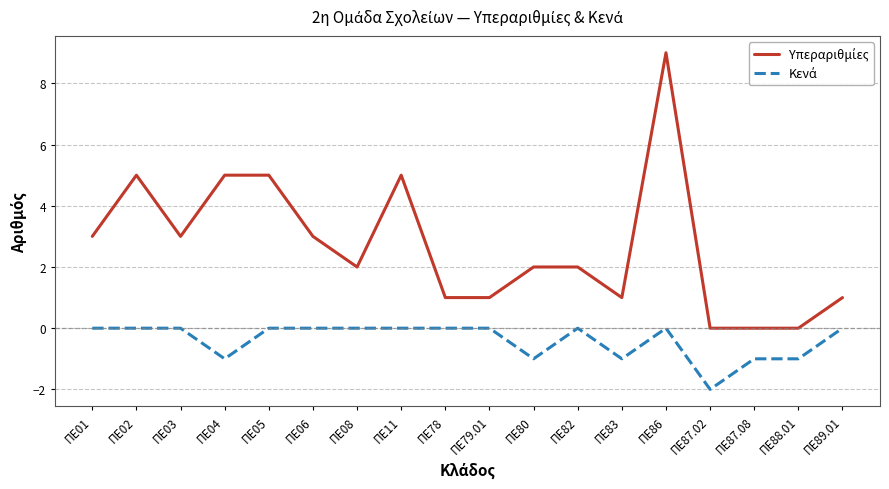

At which category is the sum across all series the highest?

ΠΕ86